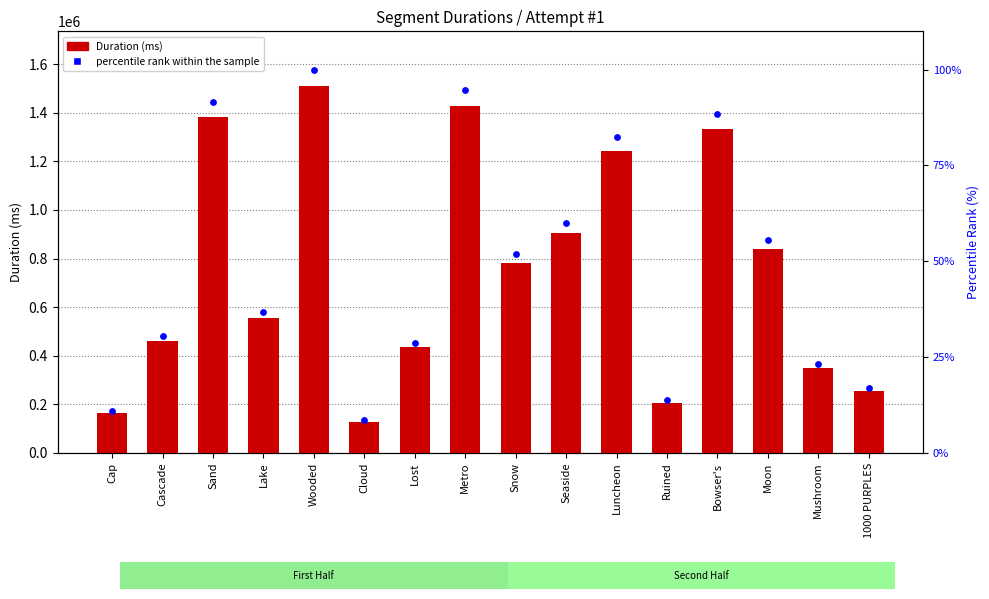

At how many categories does at least one series exceed 341290?

12